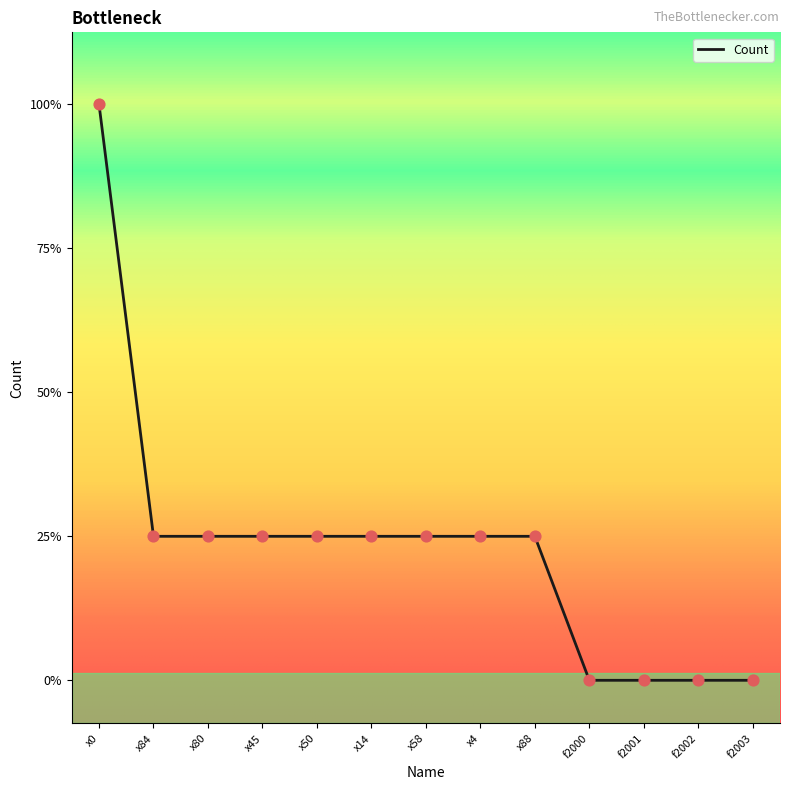

Between f2001 and x84, which is larger?

x84